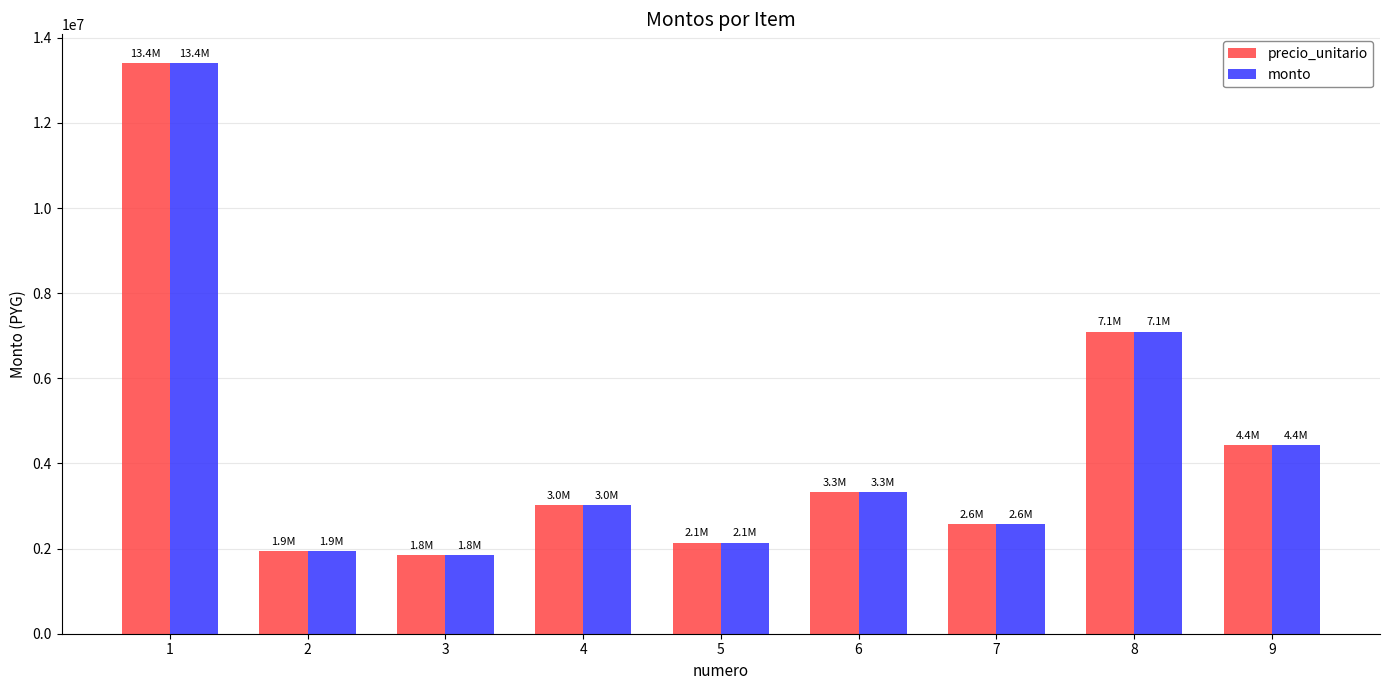

Is it true that precio_unitario equals 1305184 at 7?

False